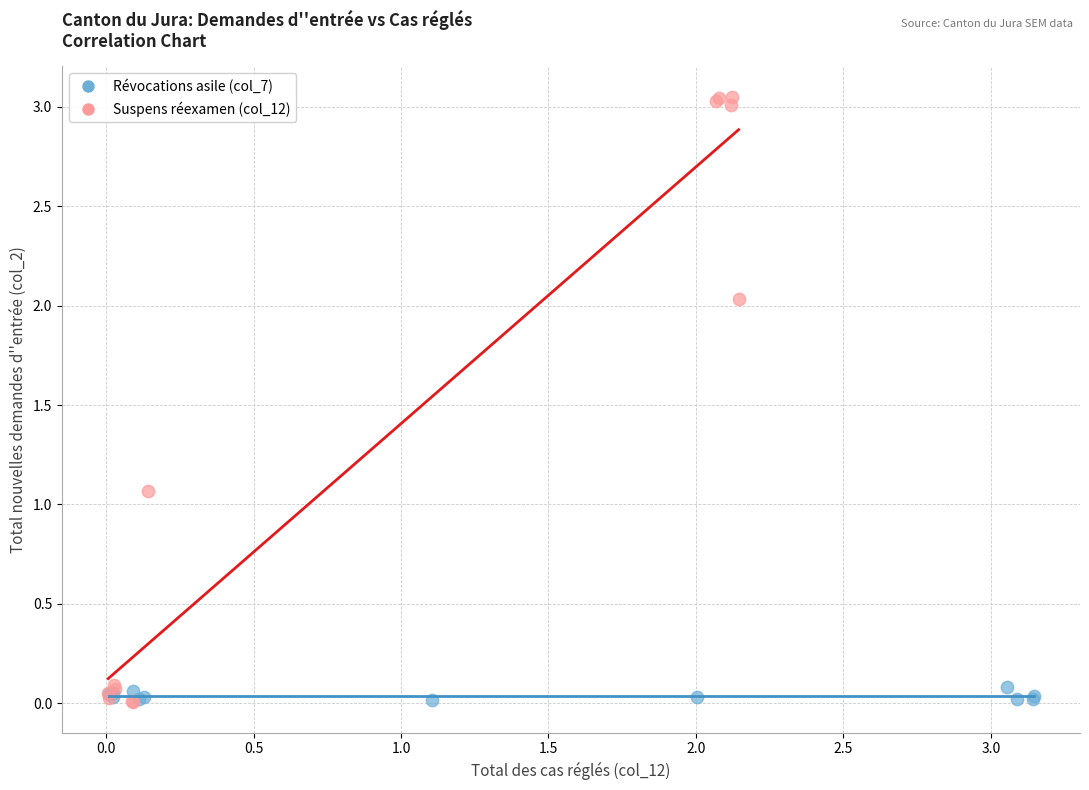

Which series reaches the maximum Y coordinate?

Suspens réexamen (col_12)